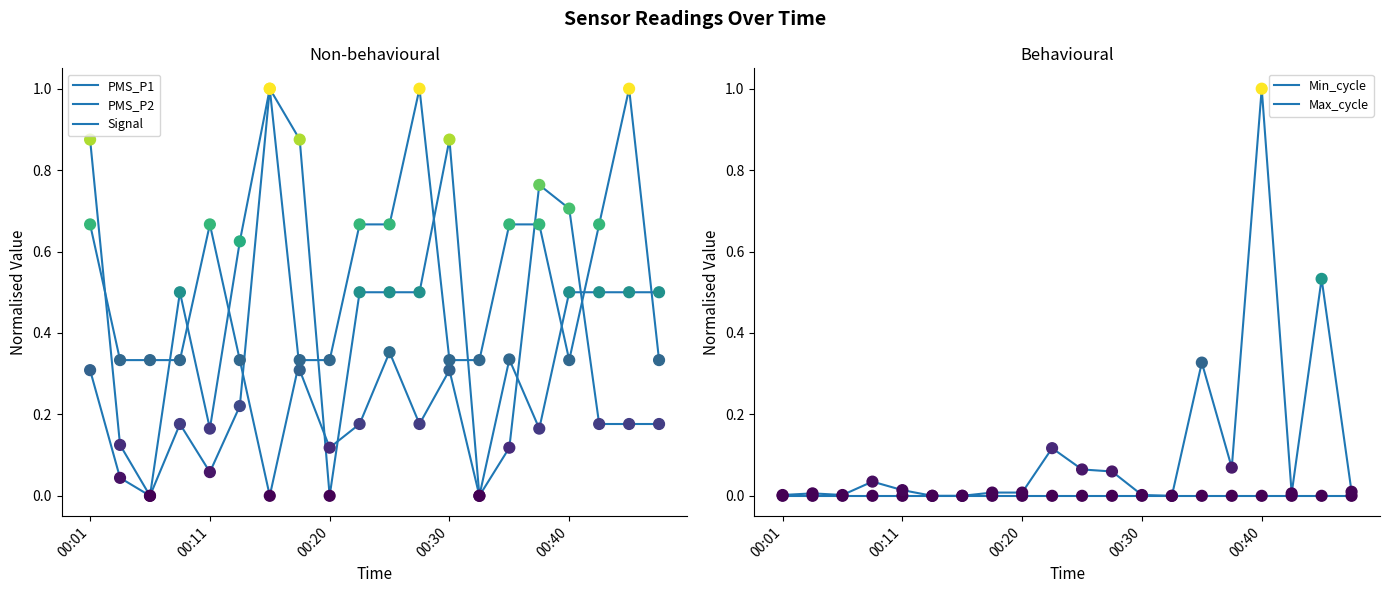

What are all the series names shown in the legend?

PMS_P1, PMS_P2, Signal, Min_cycle, Max_cycle